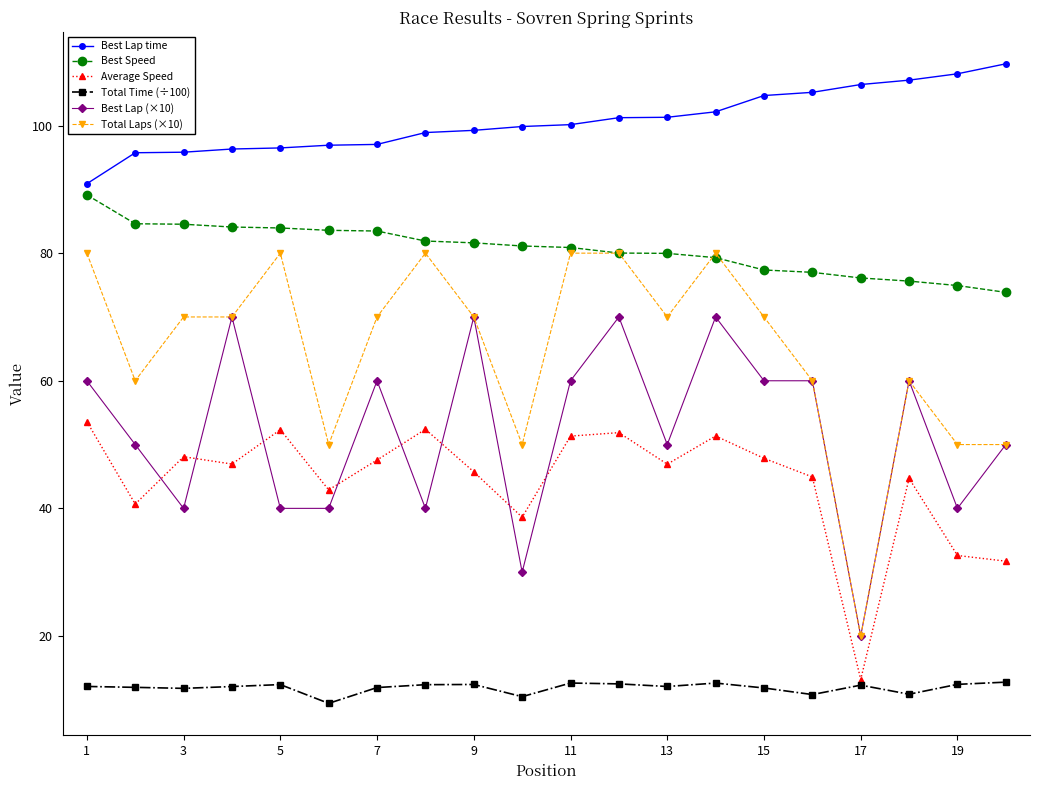

List the series in order of their peak value, lowest first.

Total Time (÷100), Average Speed, Best Lap (×10), Total Laps (×10), Best Speed, Best Lap time